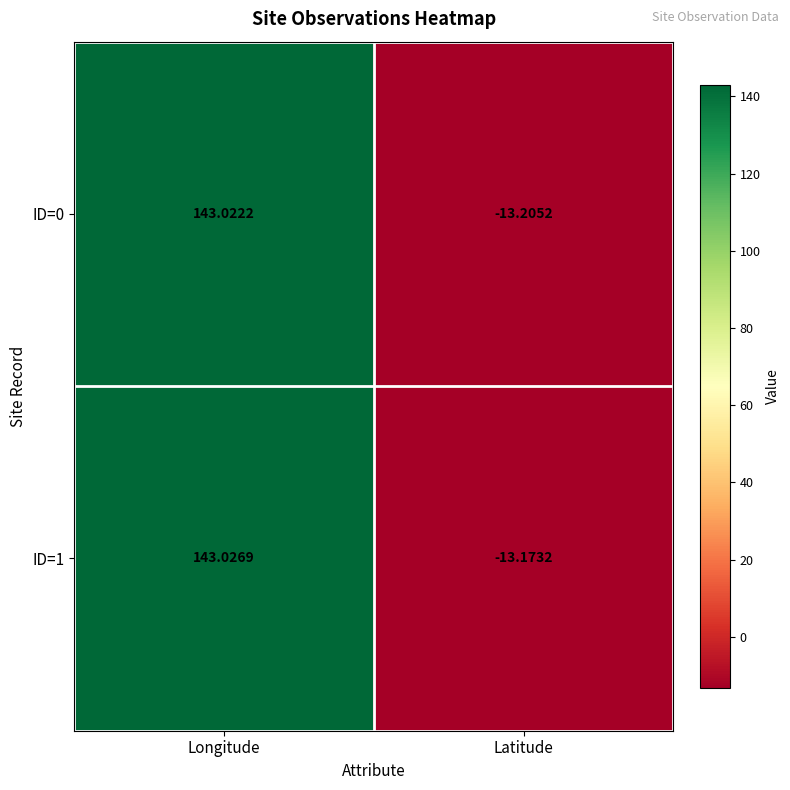

At which label does ID=1 first exceed 143?

Longitude